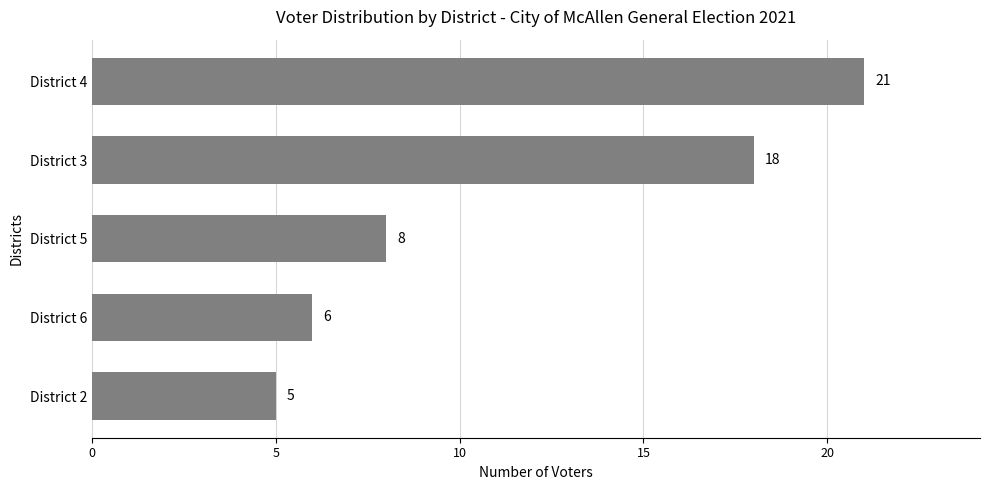

The chart shows a value of 21 at District 4. True or false?

True